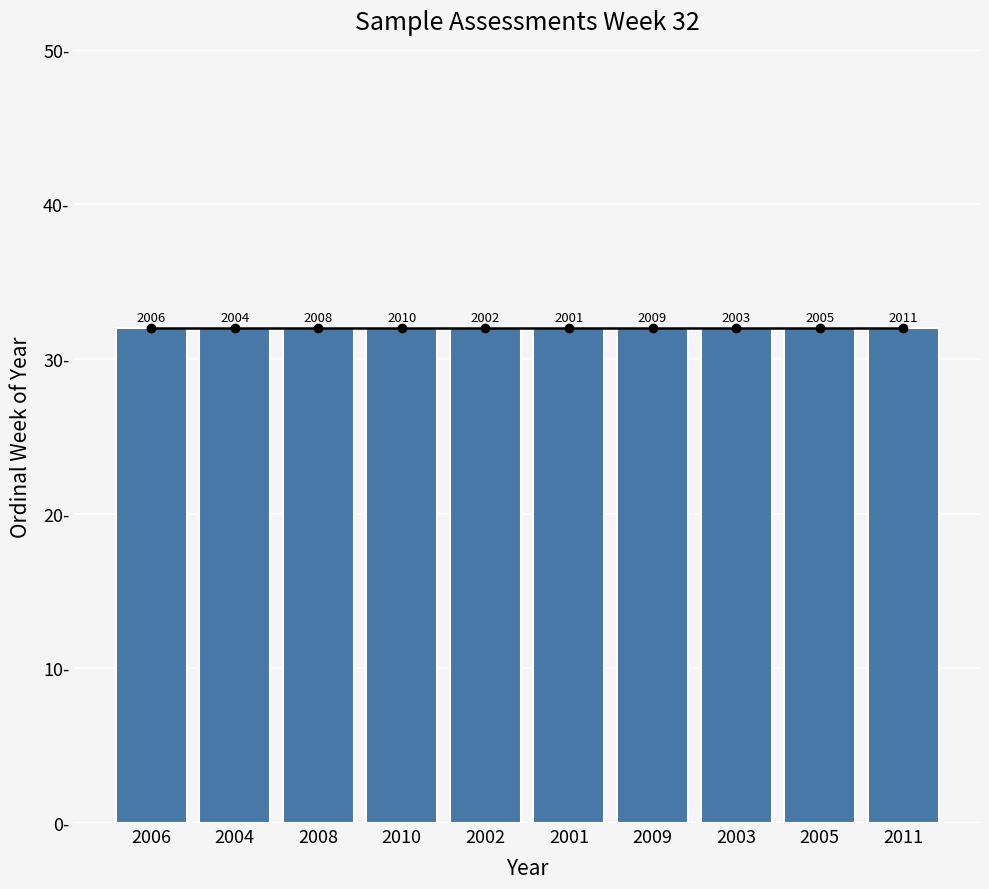

Which has a higher value, 2008 or 2004?

2008